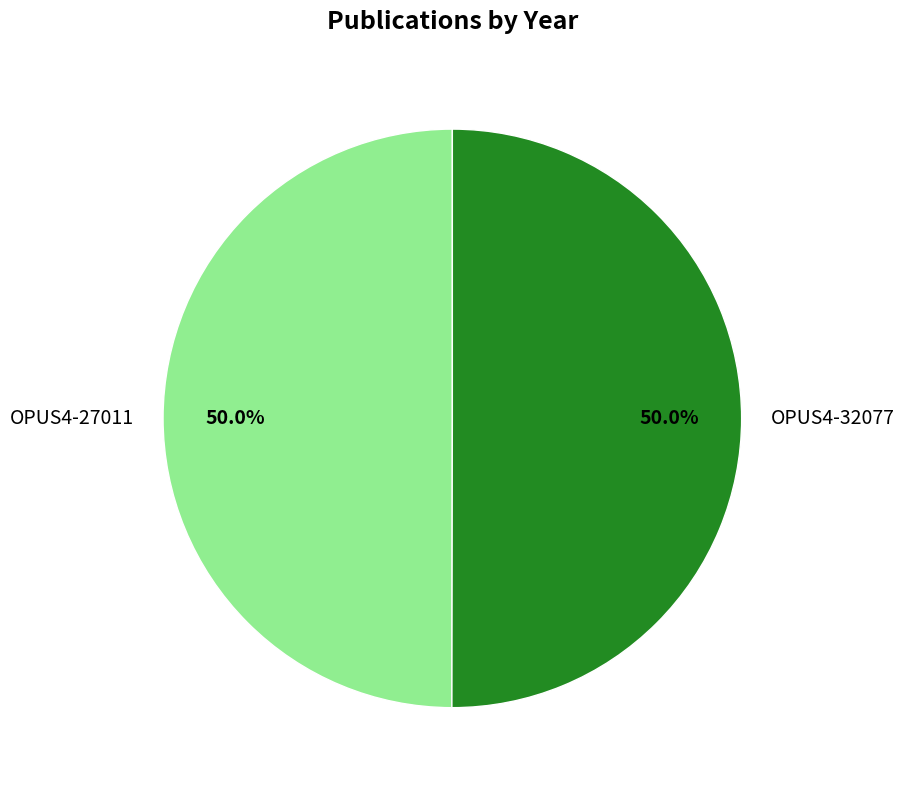

Approximately how many times larger is the value at OPUS4-27011 compared to OPUS4-32077?

1.0